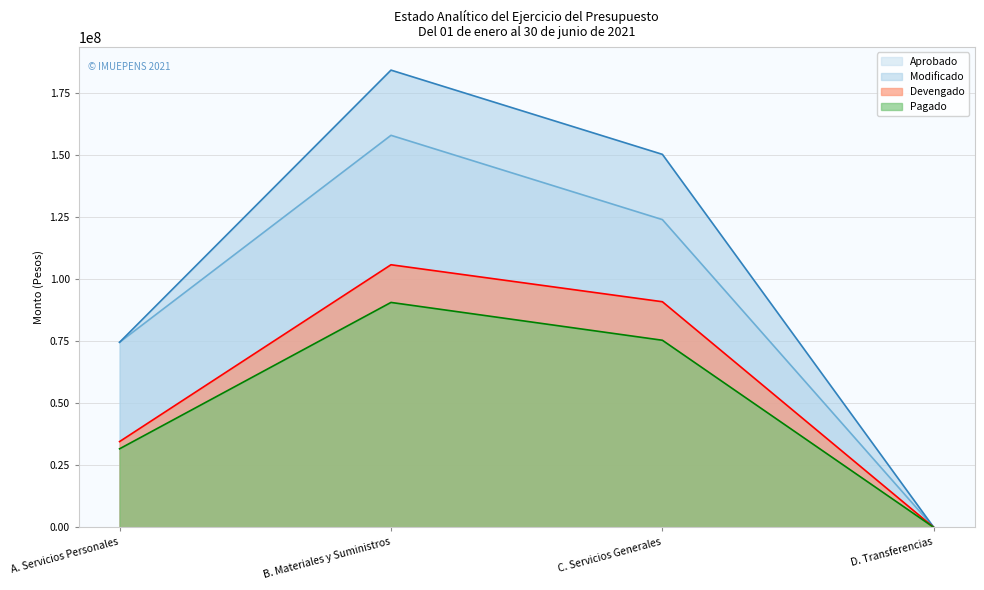

Rank the series by their average value, from lowest to highest.

Pagado, Devengado, Aprobado, Modificado